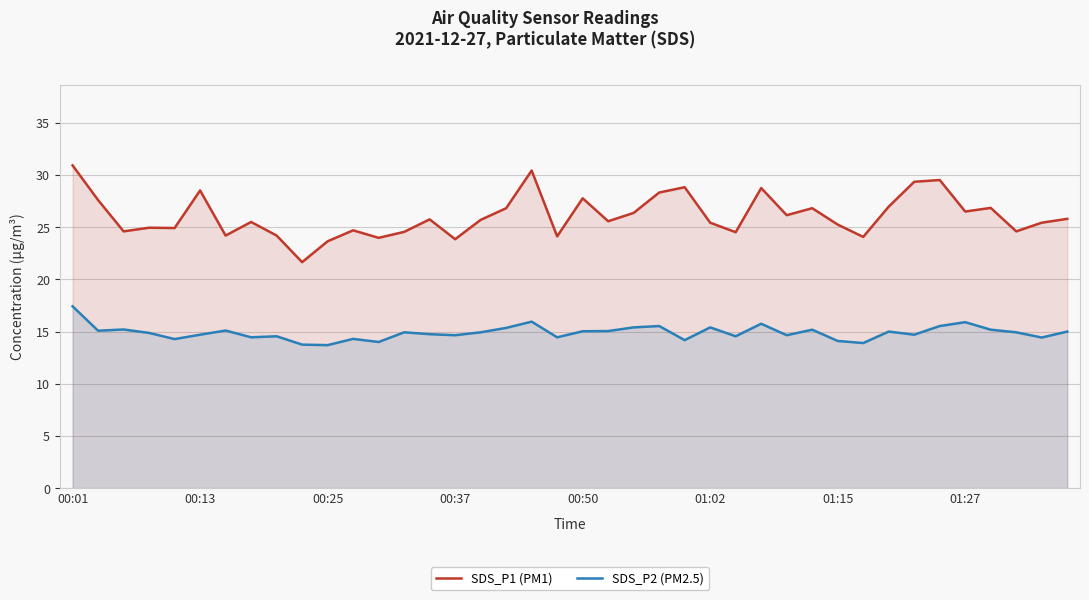

In SDS_P2 (PM2.5), how many points are higher than both neighbors (excluding endpoints)?

12